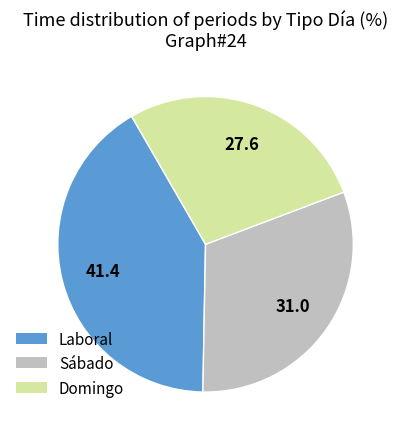

Which category has the smallest portion of the pie?

Domingo